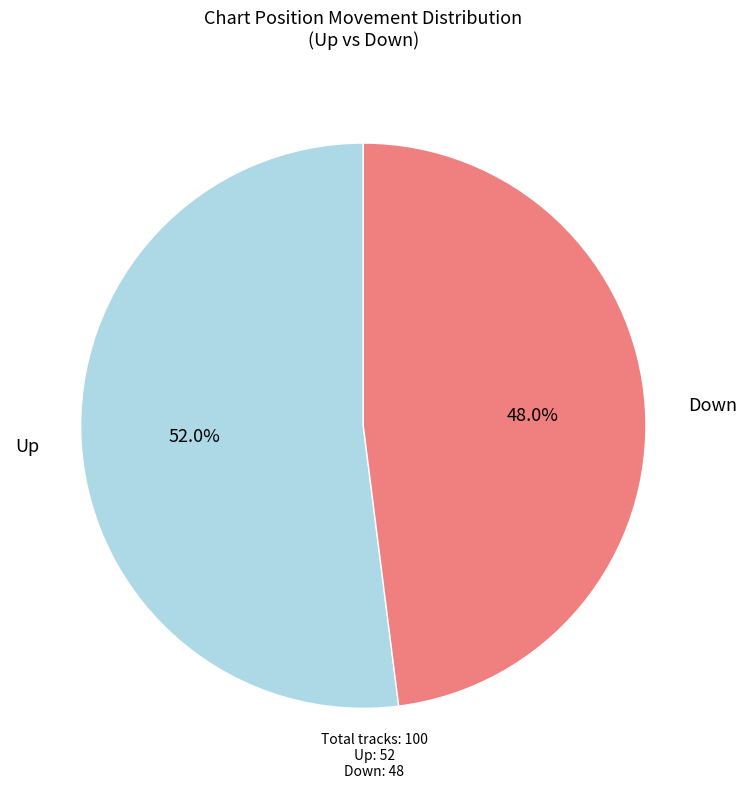

Is there a majority slice in this chart?

Yes